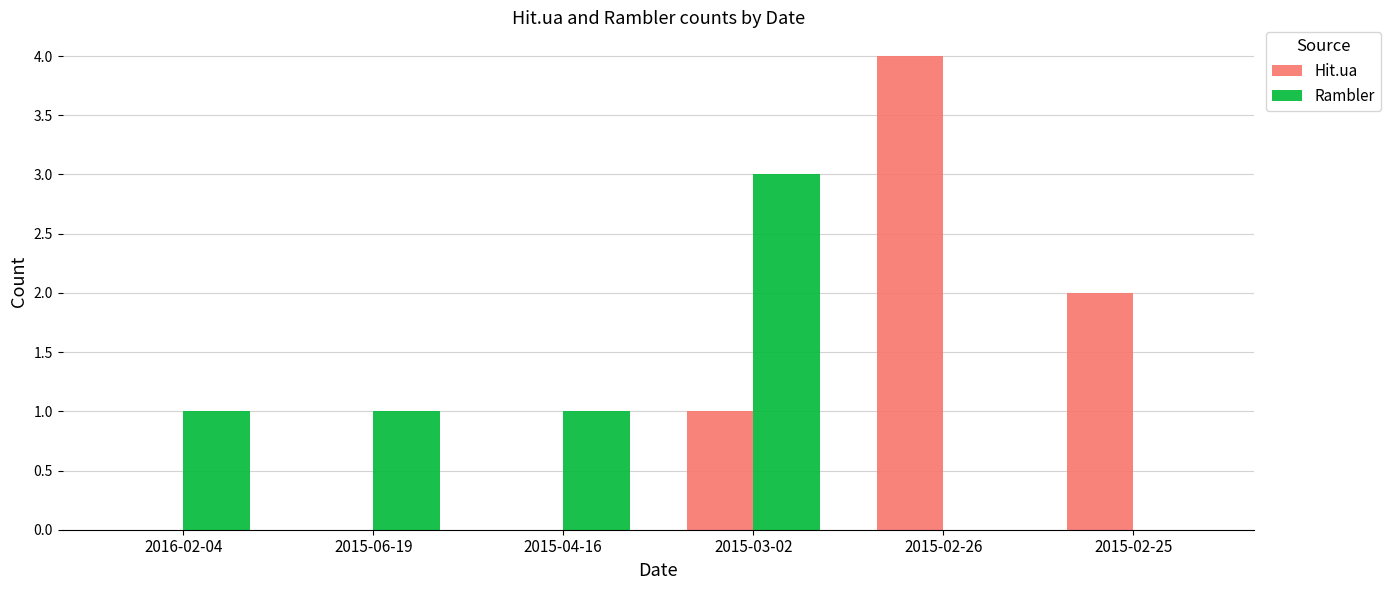

Which series has the widest spread of values?

Hit.ua